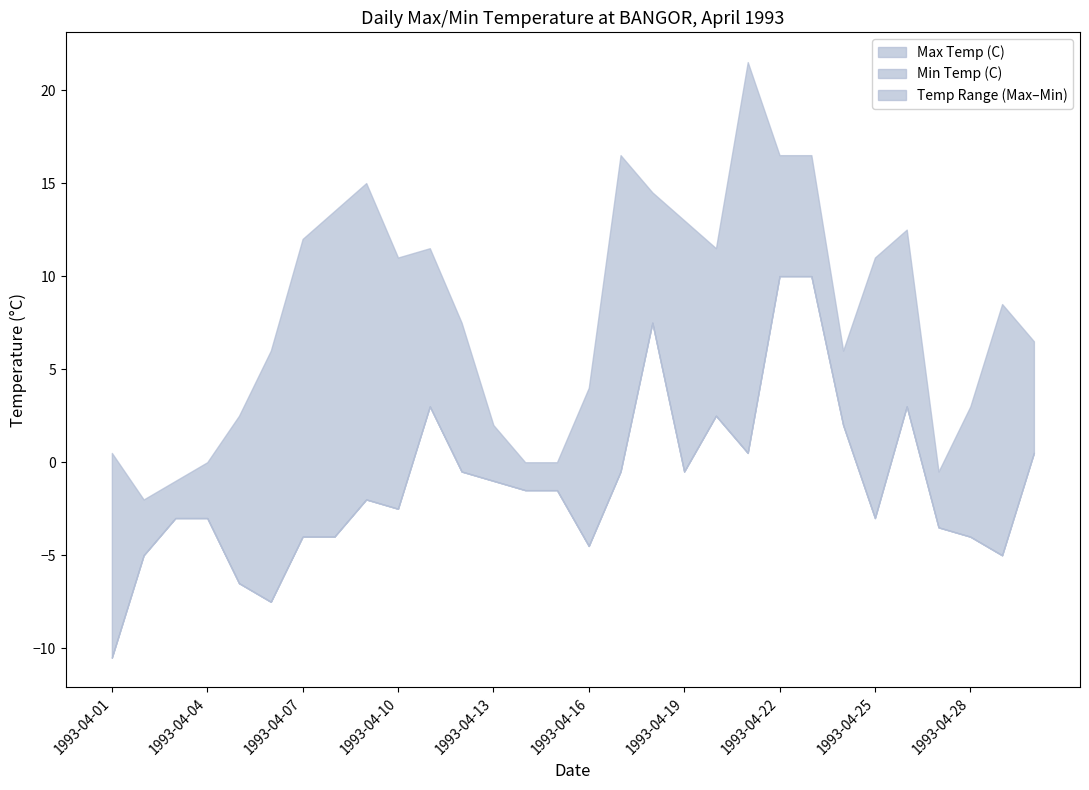

How many negative values does the Max Temp (C) series have?

3